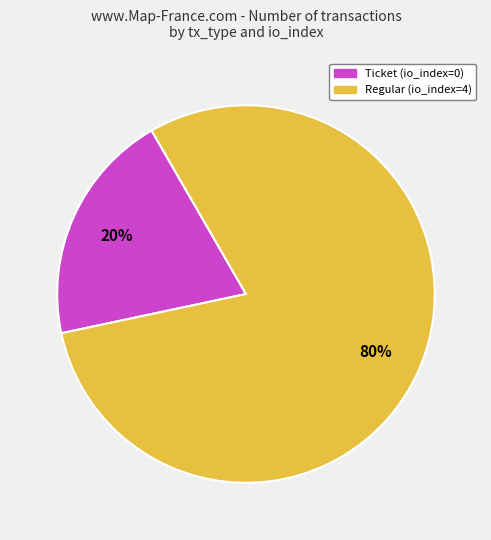

Rank the categories by value from lowest to highest.

Ticket (io_index=0), Regular (io_index=4)